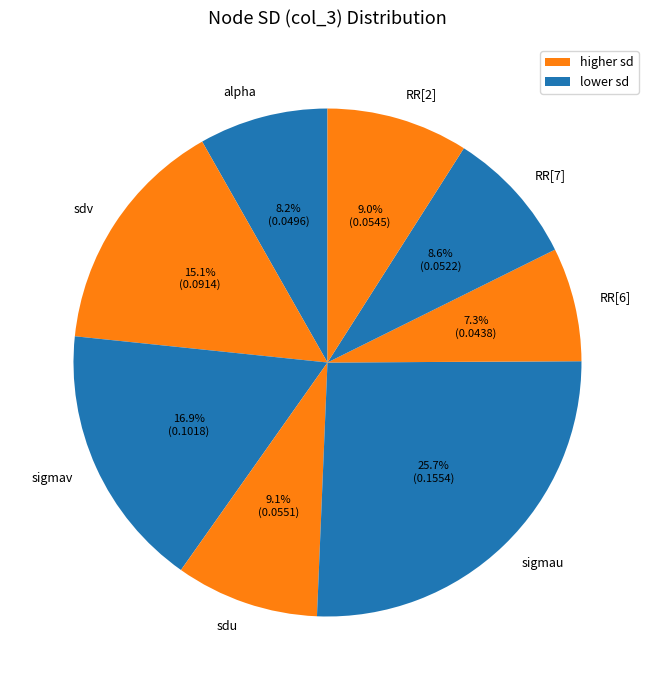

To the nearest percent, what is the combined percentage of sigmav and RR[2]?

26%